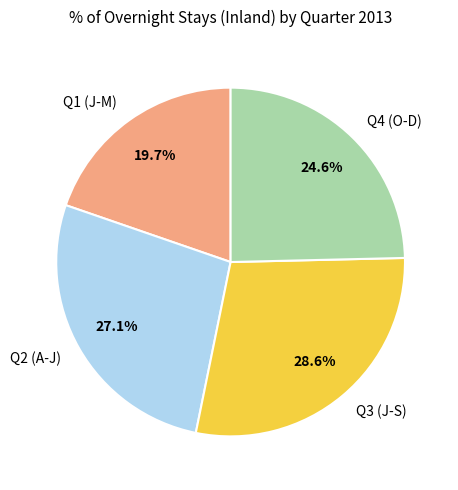

What is the largest slice in the pie chart?

Q3 (J-S)